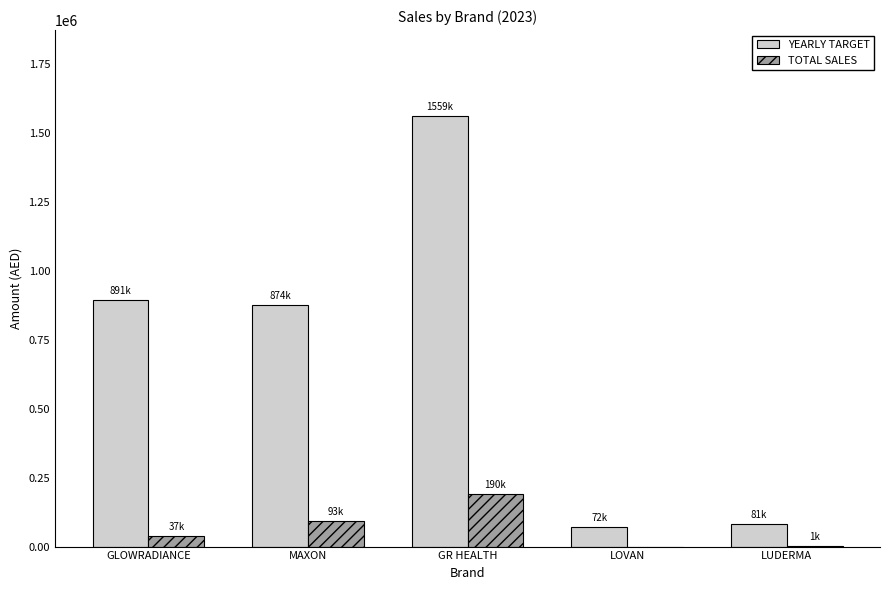

At which label does YEARLY TARGET reach its peak?

GR HEALTH